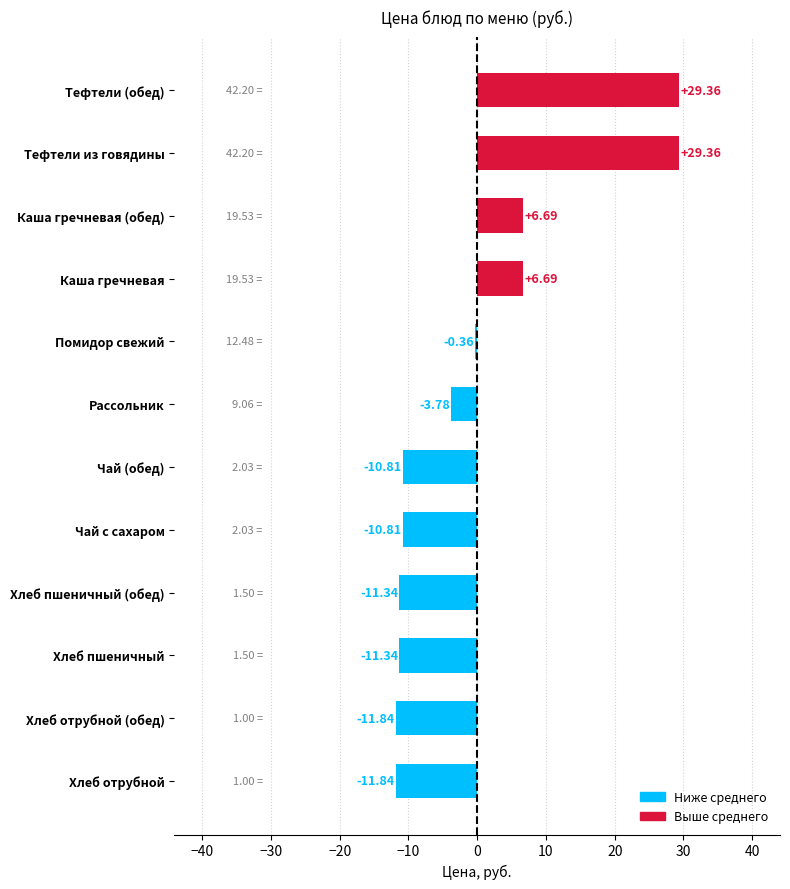

What is the difference between the second highest and second lowest values?

41.2